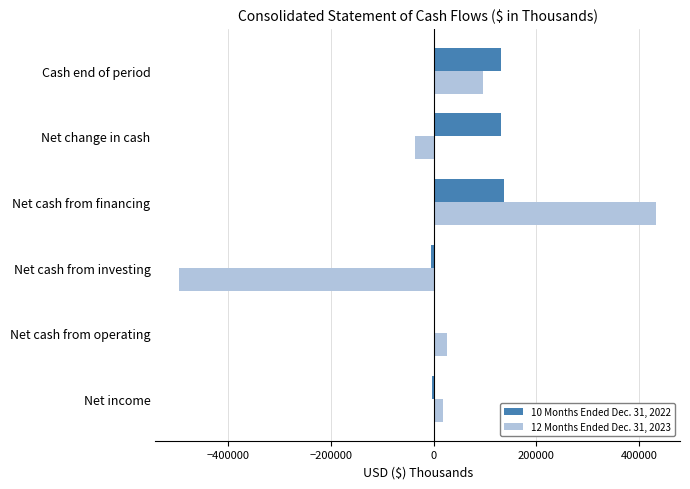

What is the greatest value displayed?

432752